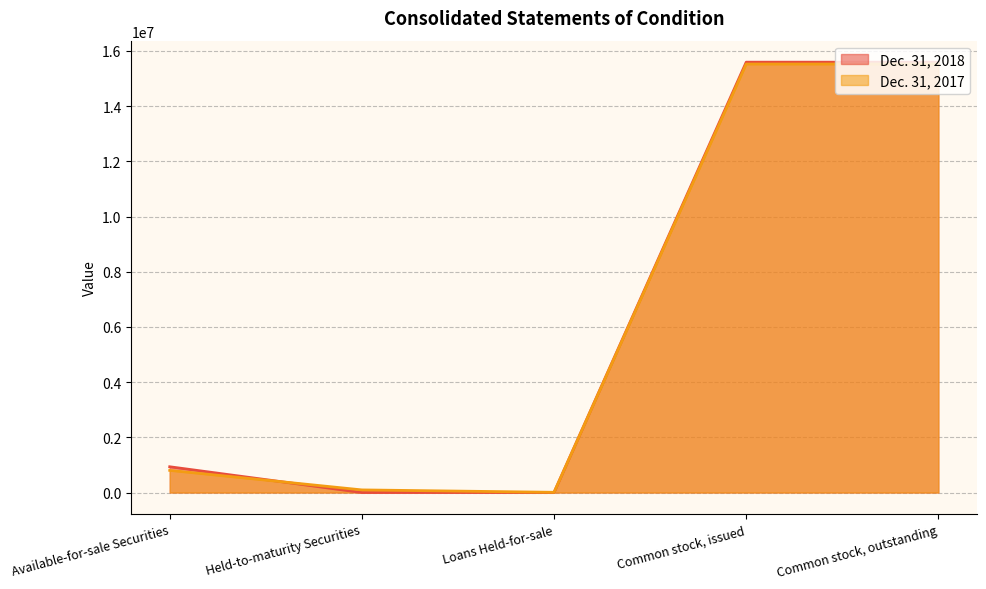

Which category has the highest value across all series?

Common stock, issued